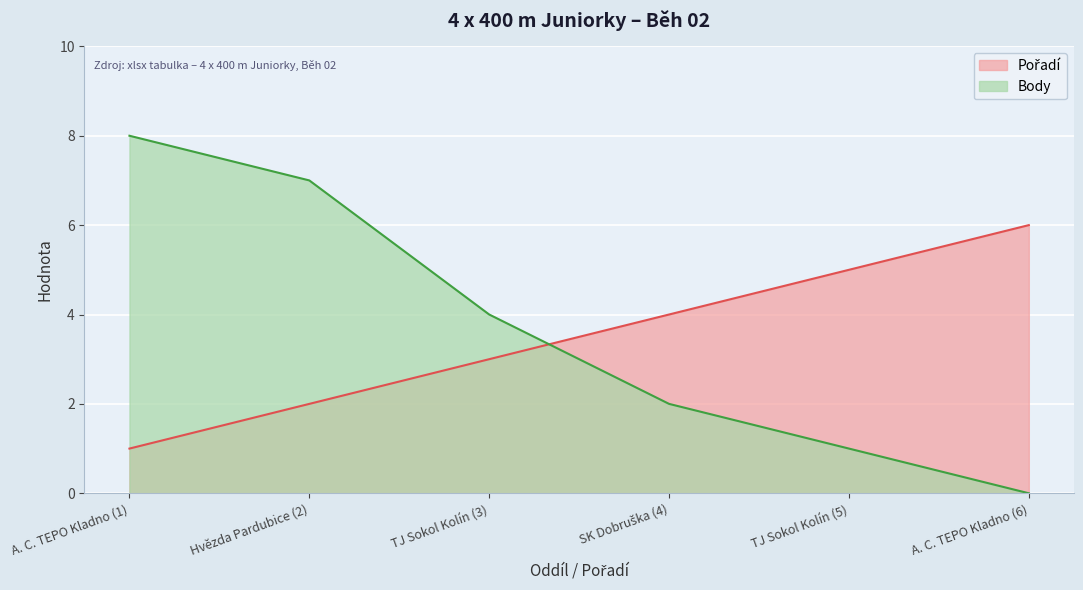

Which series changed the most between SK Dobruška (4) and TJ Sokol Kolín (5)?

Pořadí